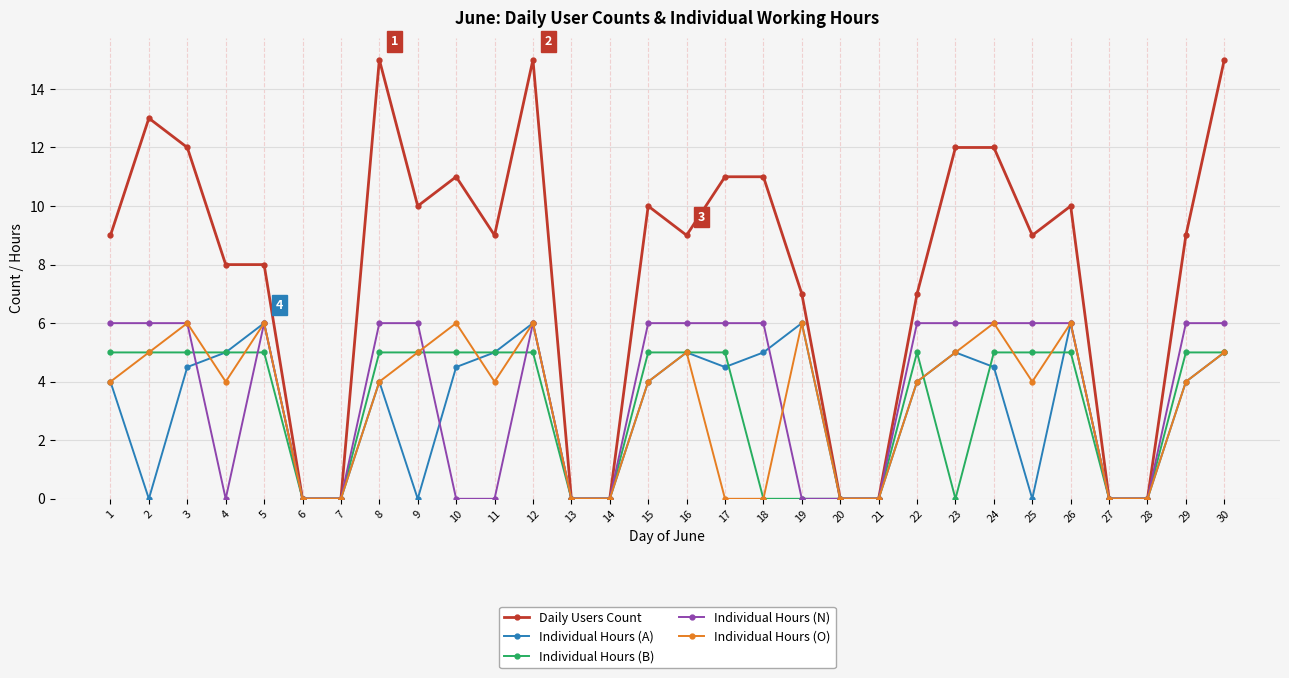

At how many categories does at least one series exceed 5?

22